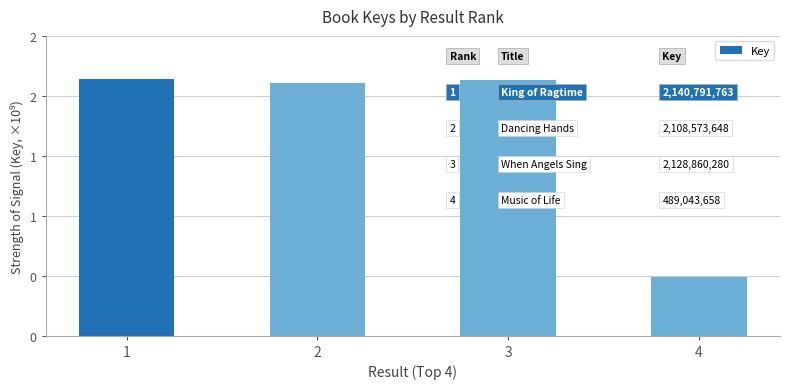

Are the bars horizontal?

No